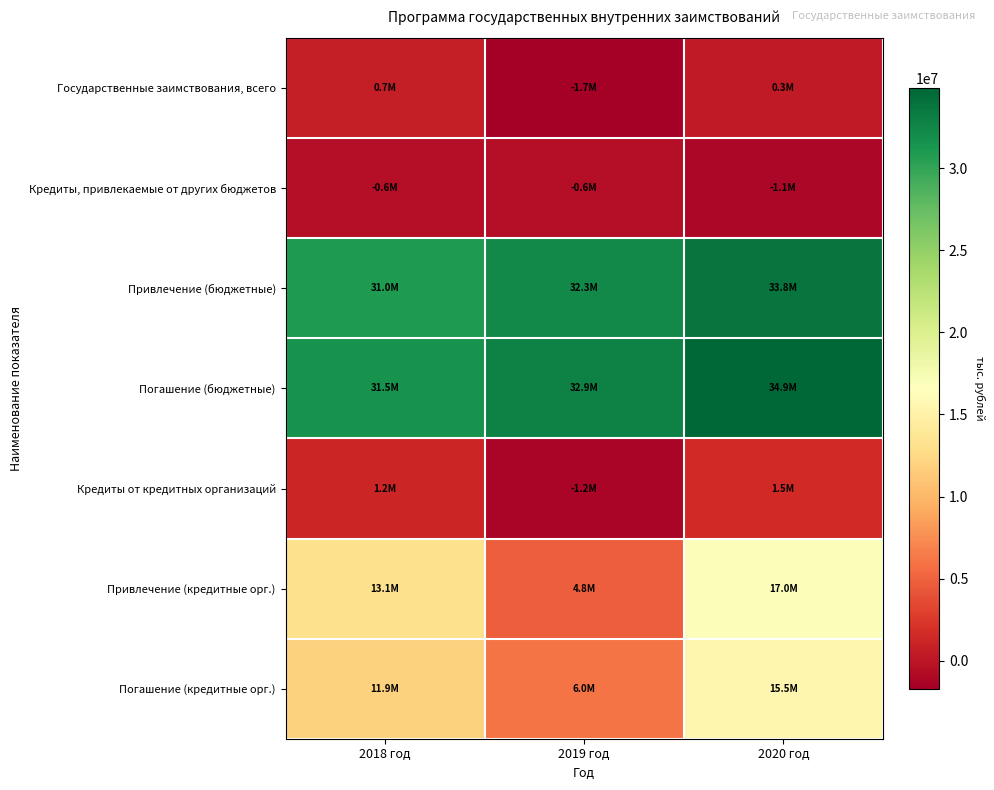

Which category has the highest value across all series?

2020 год